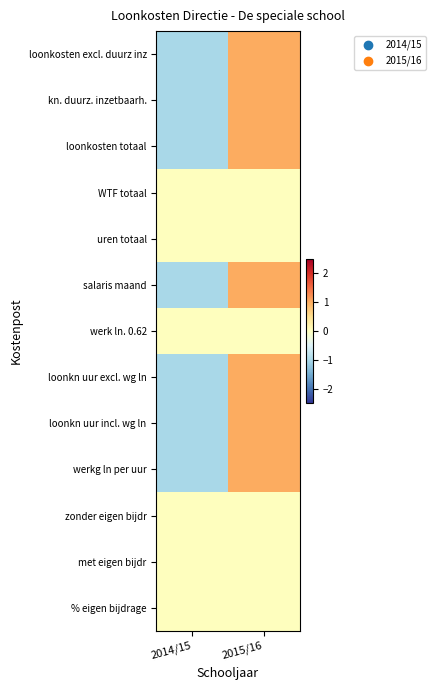

Which category has the highest value across all series?

2015/16